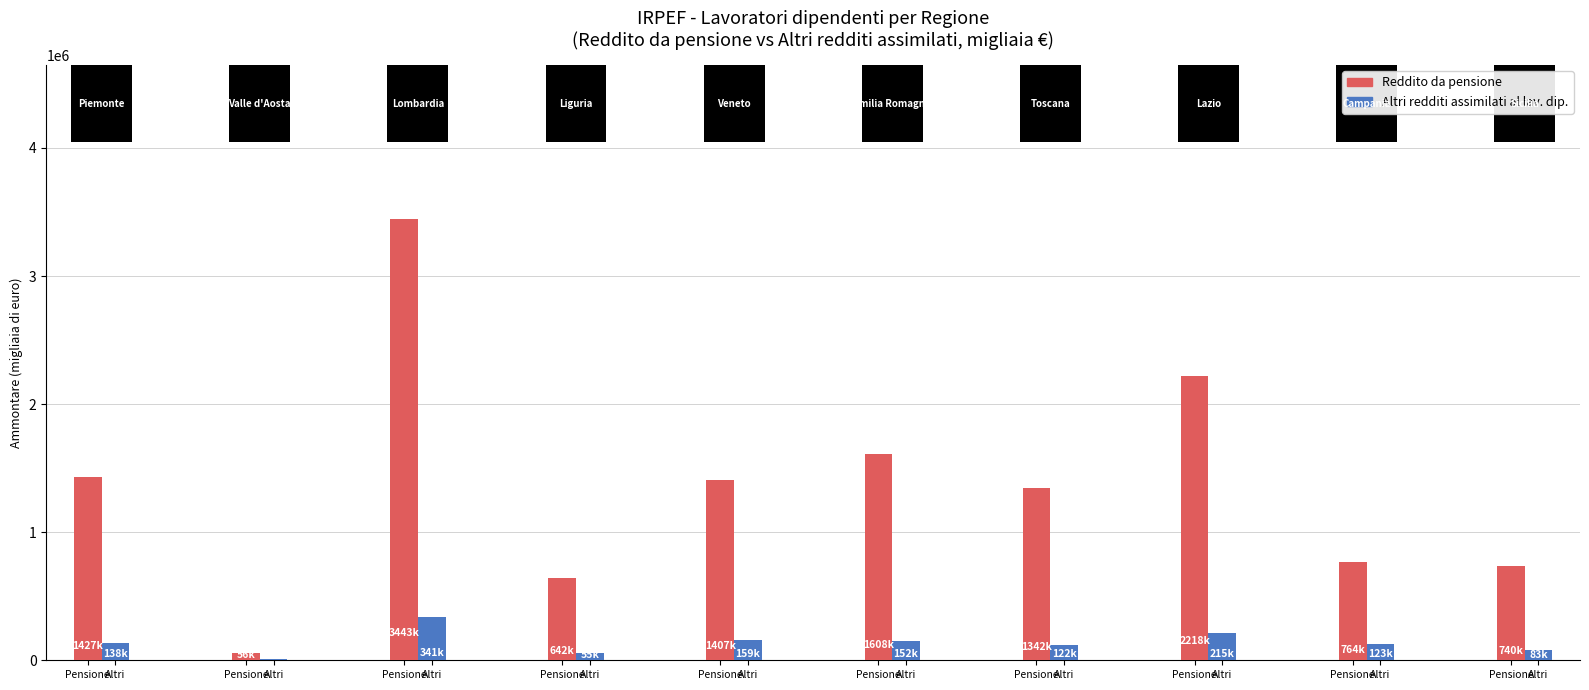

What is the label of the 9th bar from the left?

Pensione